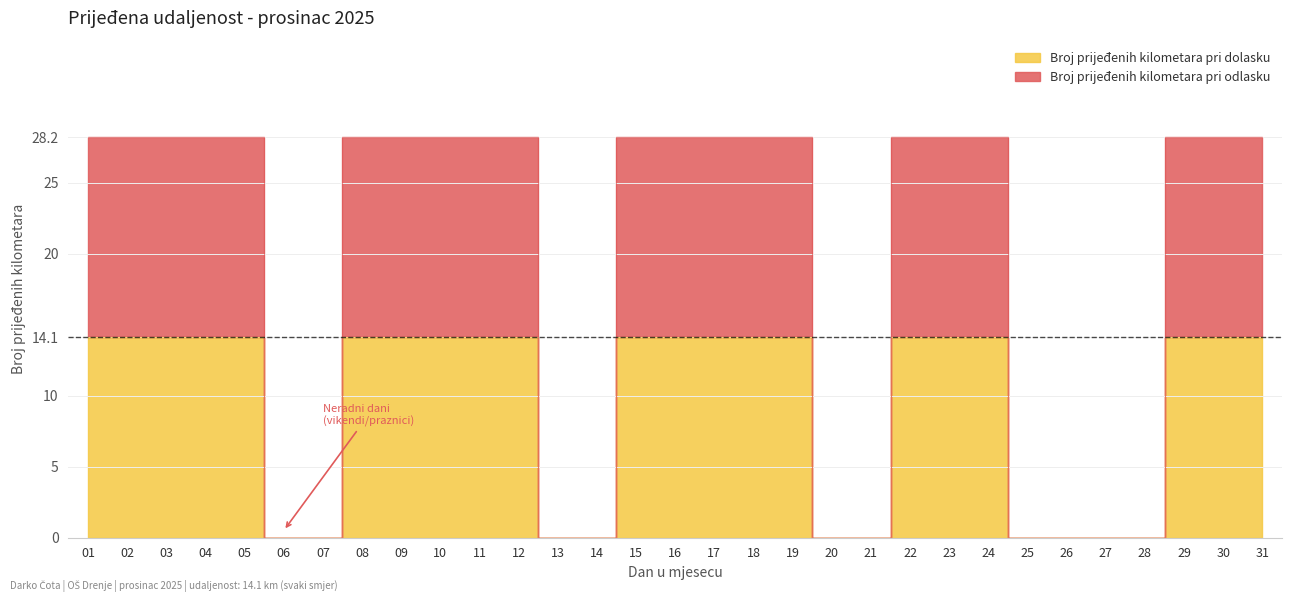

Which series changed the most between 13 and 31?

Broj prijeđenih kilometara pri odlasku